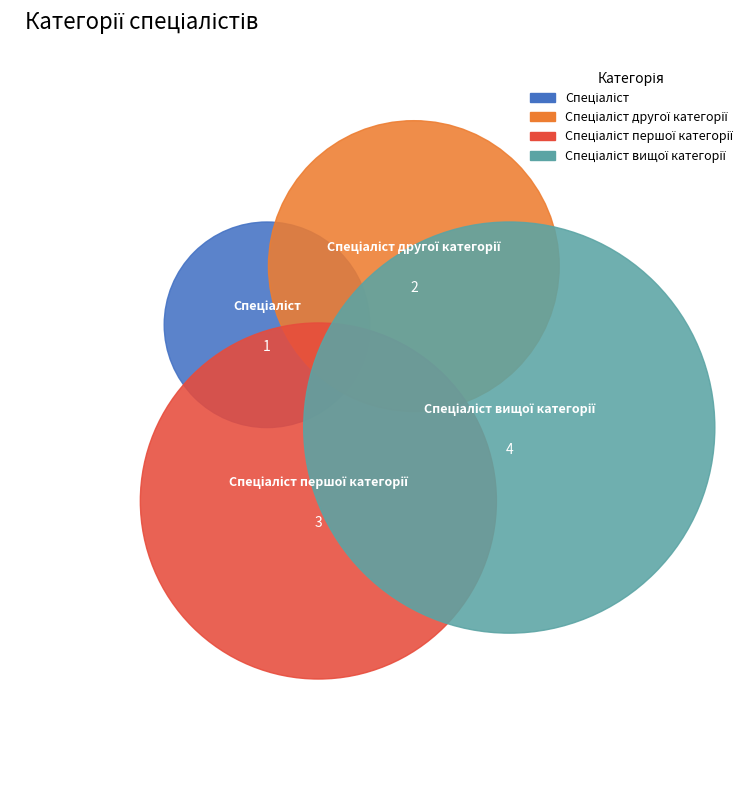

Approximately how many times larger is the value at Спеціаліст compared to Спеціаліст першої категорії?

0.3